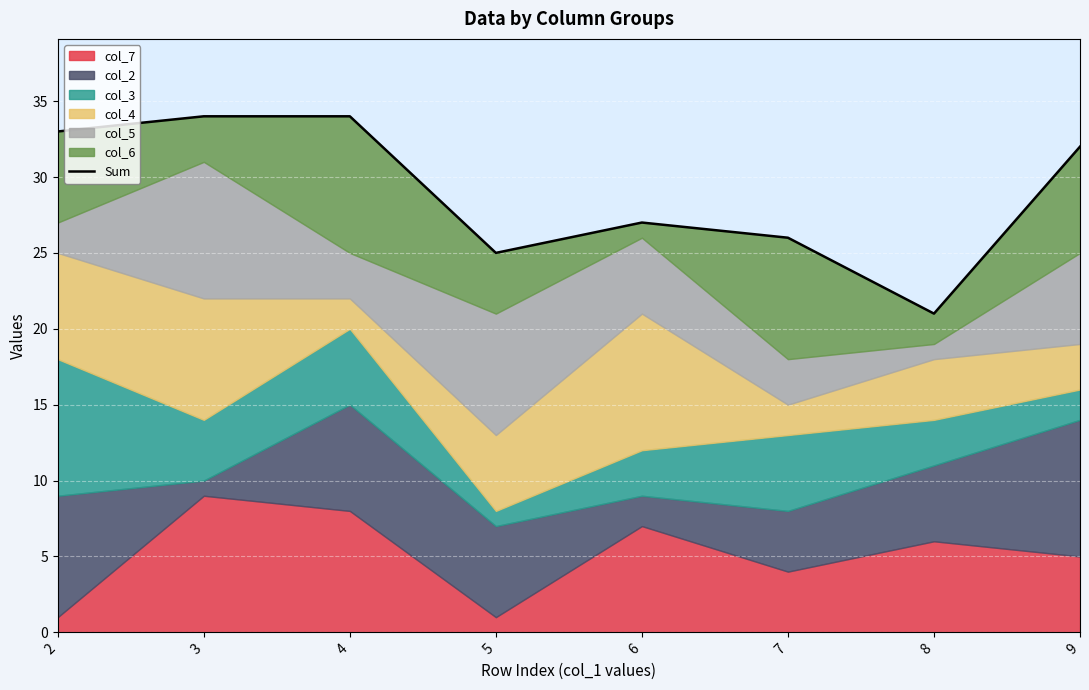

Between 6 and 3, which is larger?

3